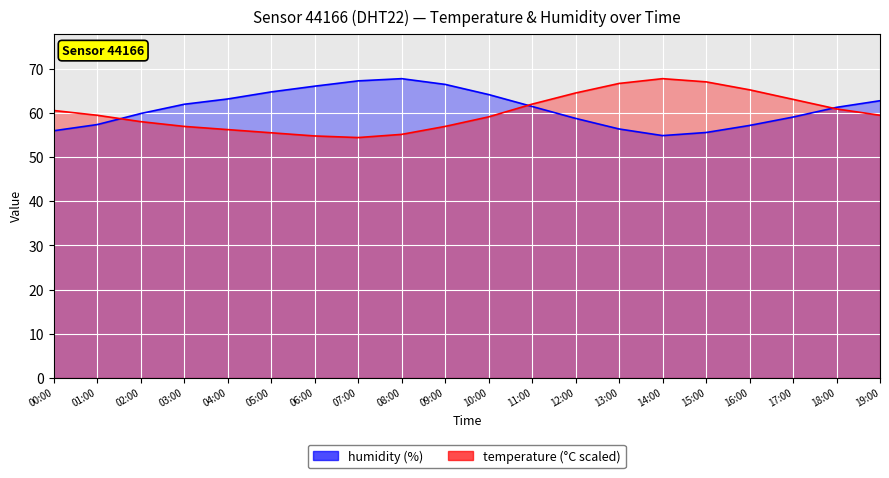

Rank the categories by humidity value from highest to lowest.

08:00, 07:00, 09:00, 06:00, 05:00, 10:00, 04:00, 19:00, 03:00, 11:00, 18:00, 02:00, 17:00, 12:00, 01:00, 16:00, 13:00, 00:00, 15:00, 14:00